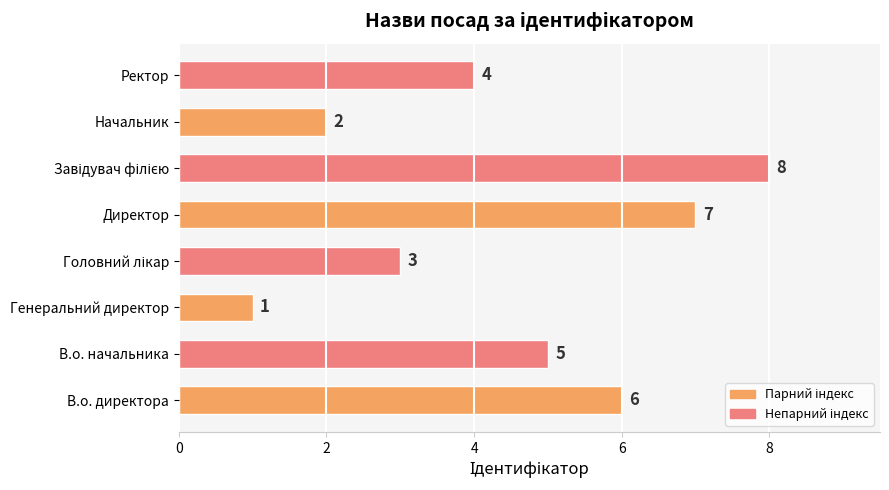

Between Директор and В.о. начальника, which is larger?

Директор